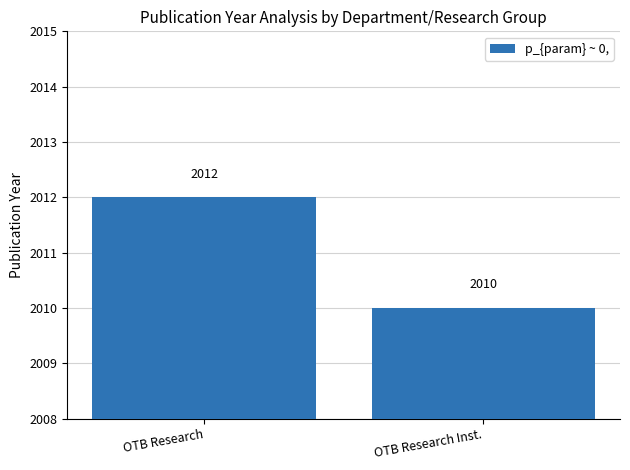

Which label corresponds to the smallest value in the chart?

OTB Research Inst.